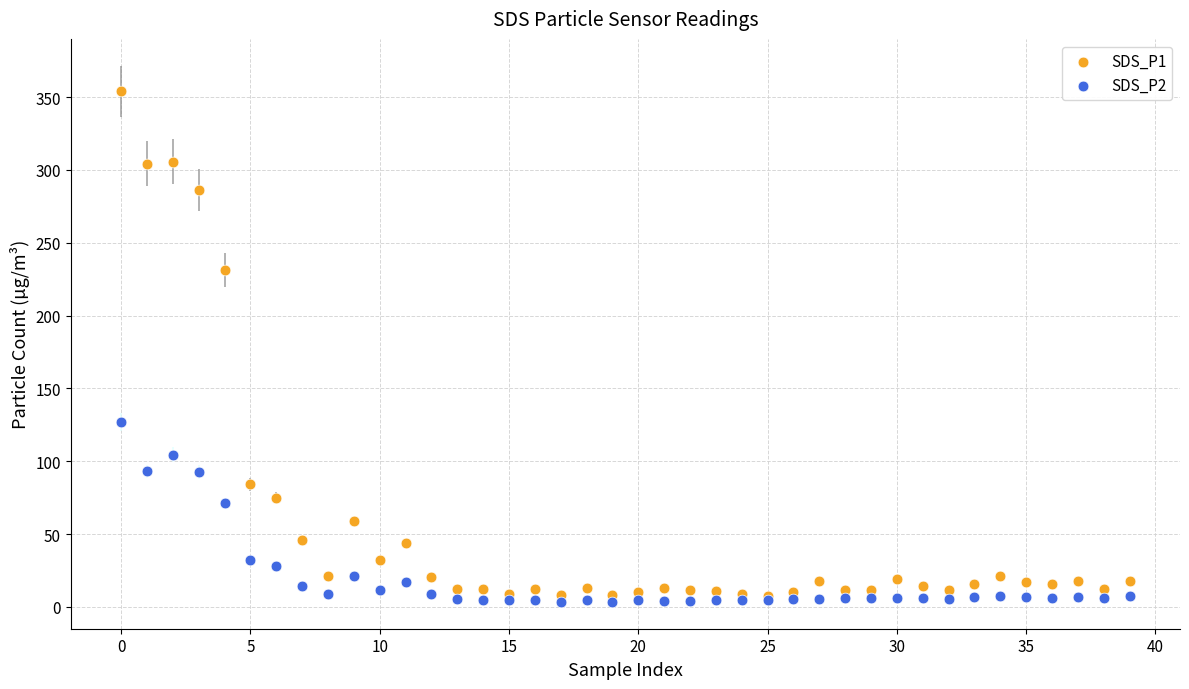

Which series reaches the minimum Y coordinate?

SDS_P2